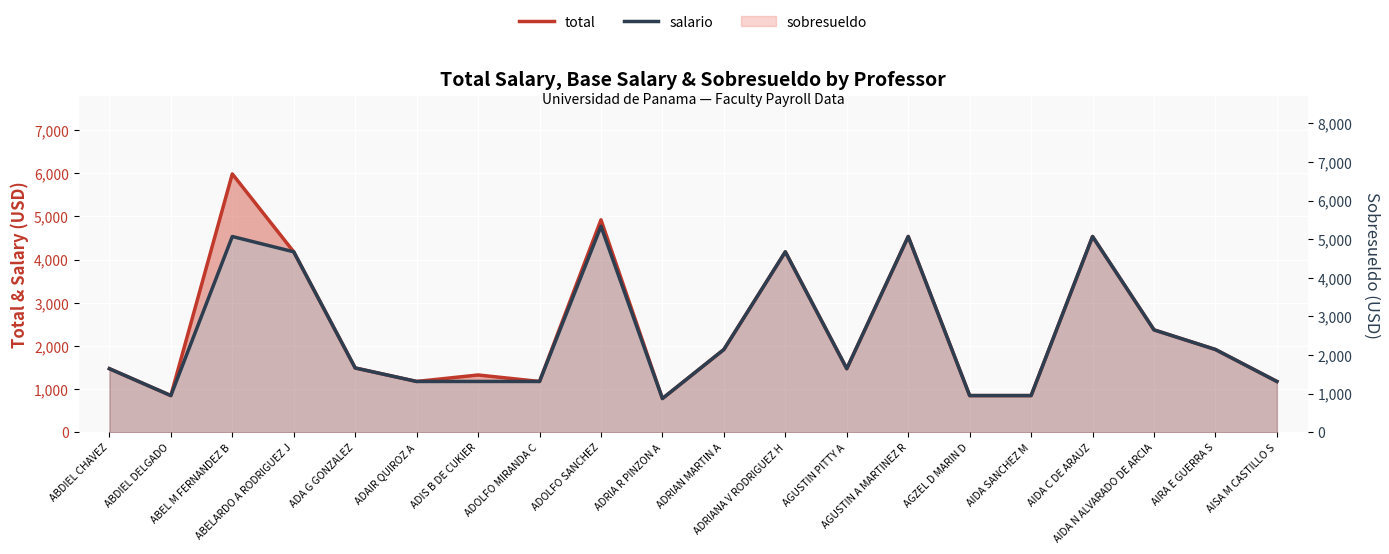

Is it true that salario equals 6295.5 at ADOLFO SANCHEZ?

False